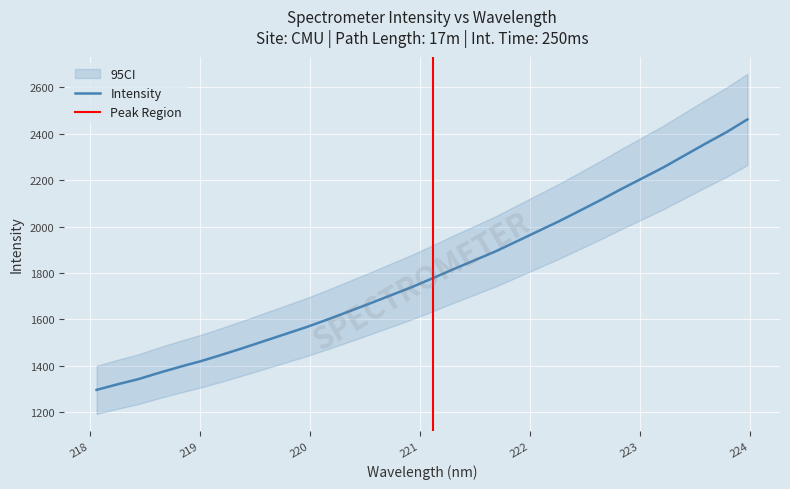

What position from the right is 219.0156?

27